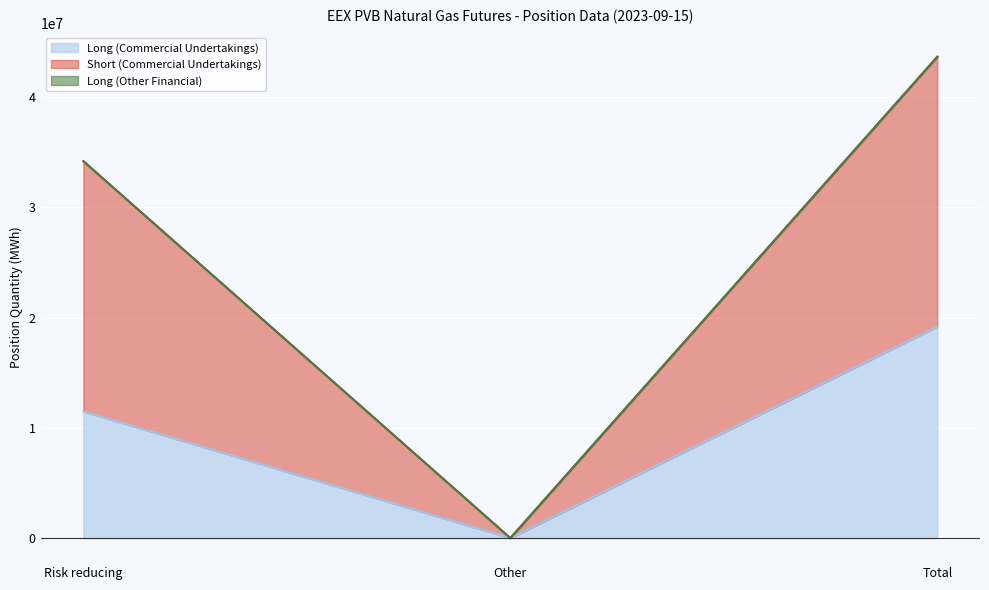

What is the highest value of the Long (Commercial Undertakings) series?

19176070